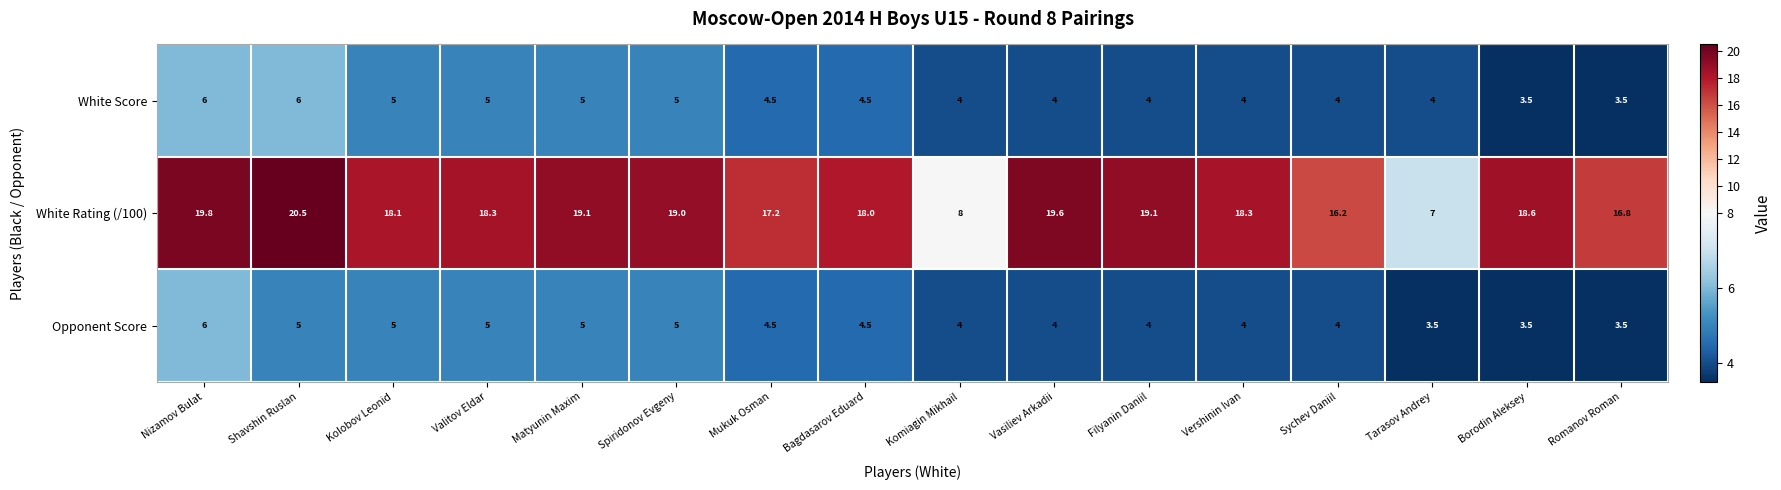

At which category does the chart reach its peak across all series?

Shavshin Ruslan